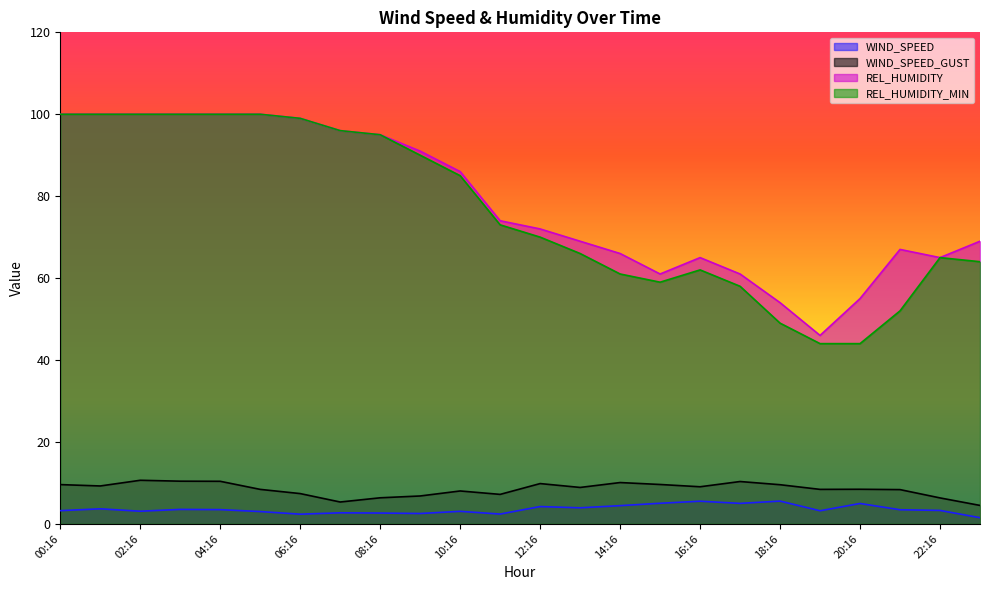

At which category is the sum across all series the highest?

03:16